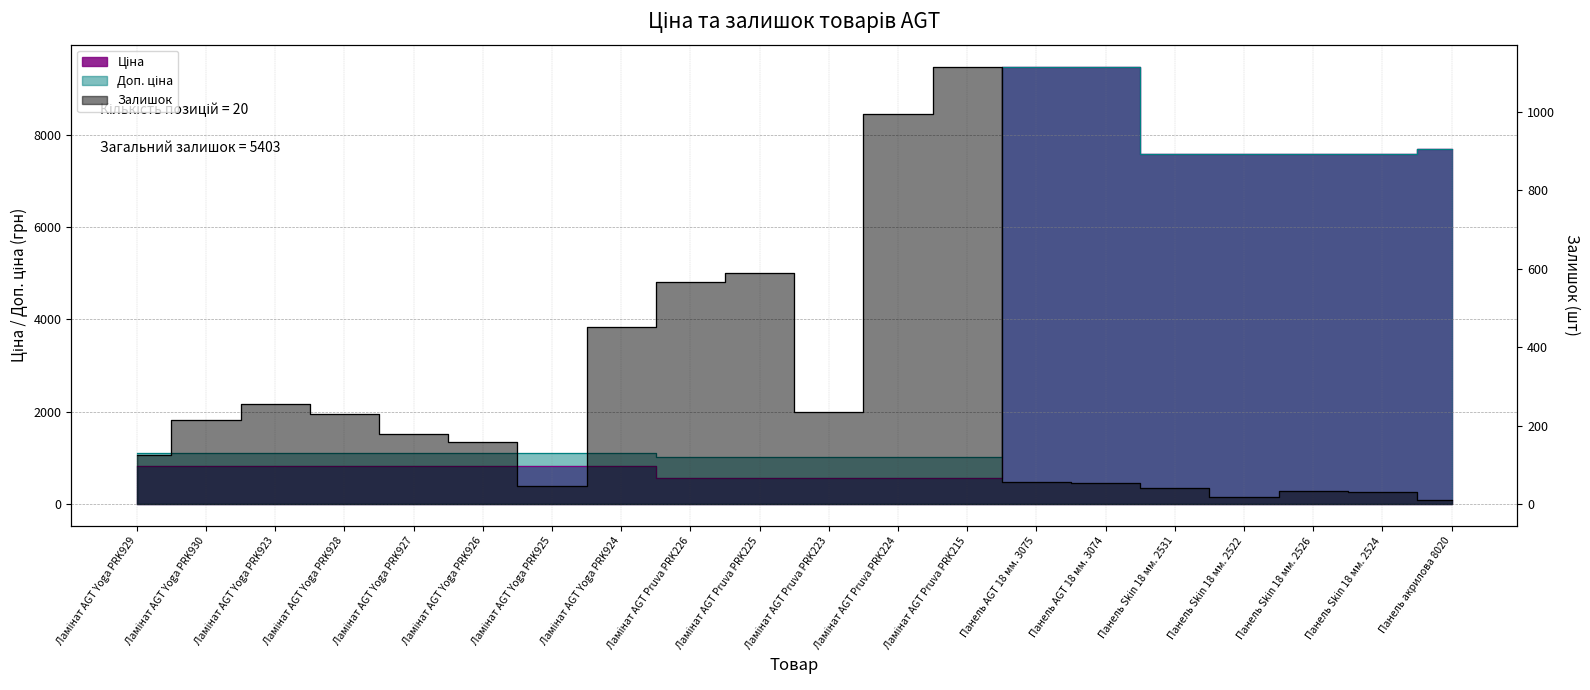

What position from the left is Ламінат AGT Yoga PRK925?

7